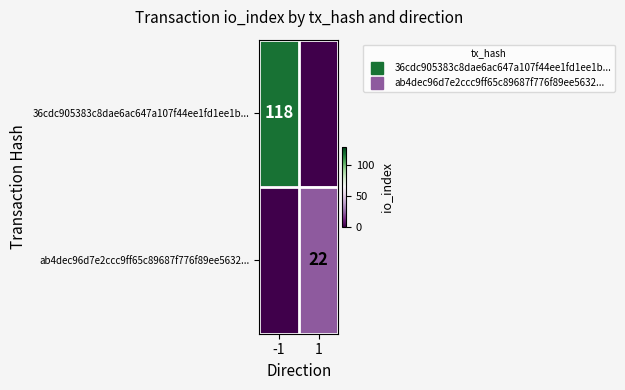

At how many categories does at least one series exceed 116?

1